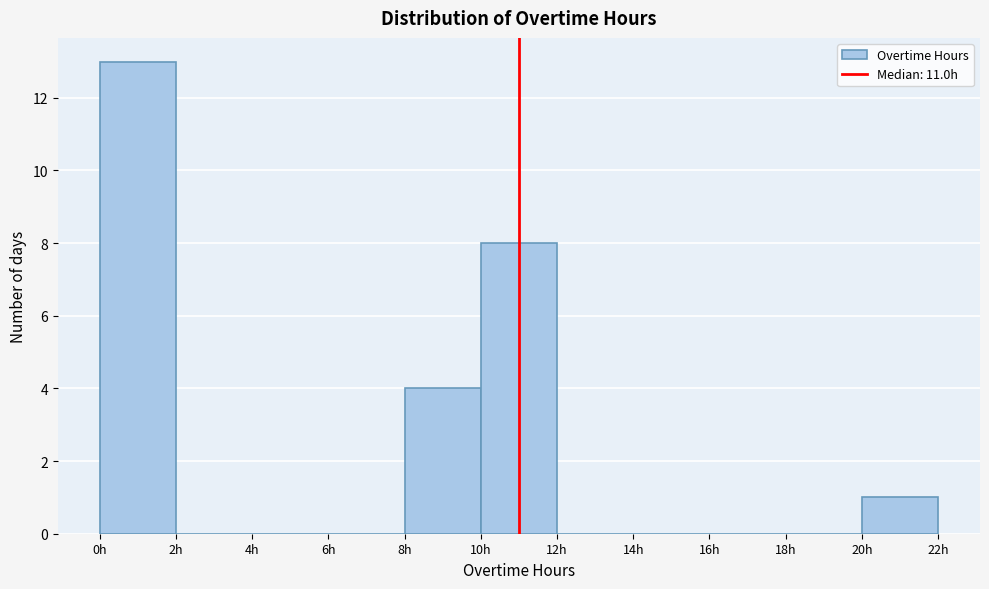

How tall is the bar that spans 8 to 10 on the x-axis? The values are not printed on the chart, so give them approximately, as read against the axis.

4